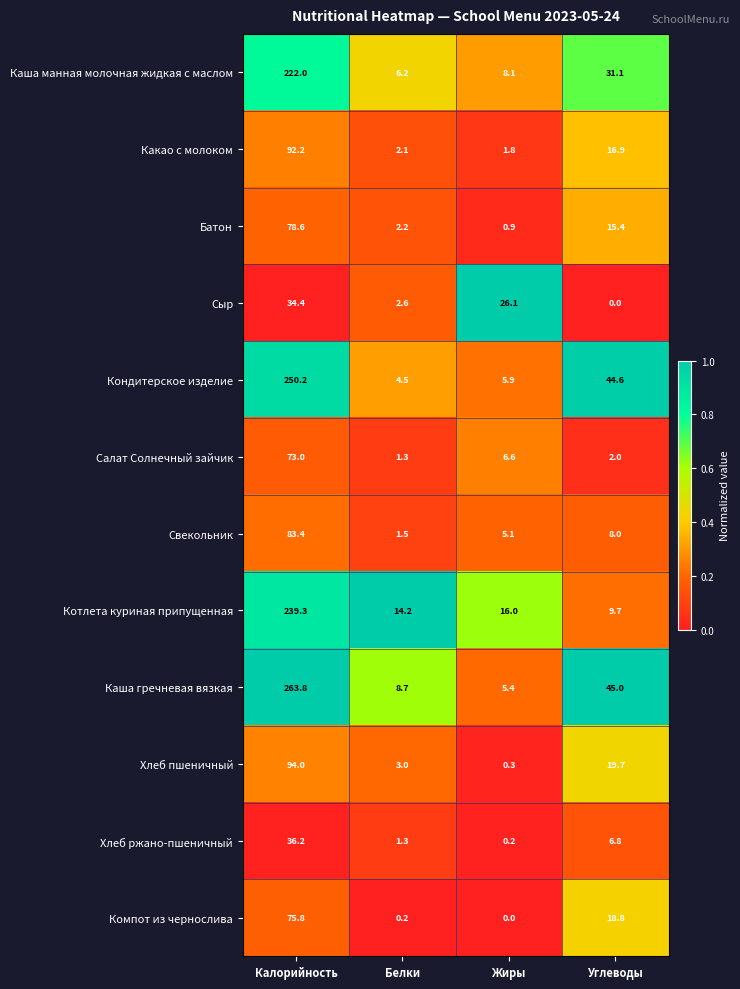

At which label does Хлеб пшеничный reach its minimum?

Жиры